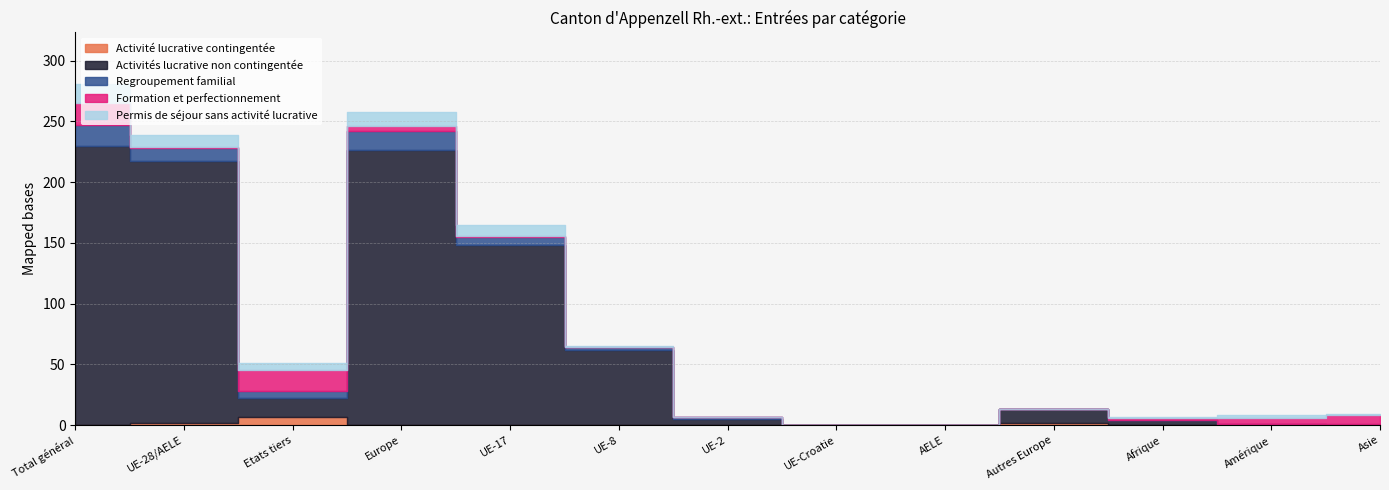

What is the approximate value of Permis de séjour sans activité lucrative at UE-17?

9